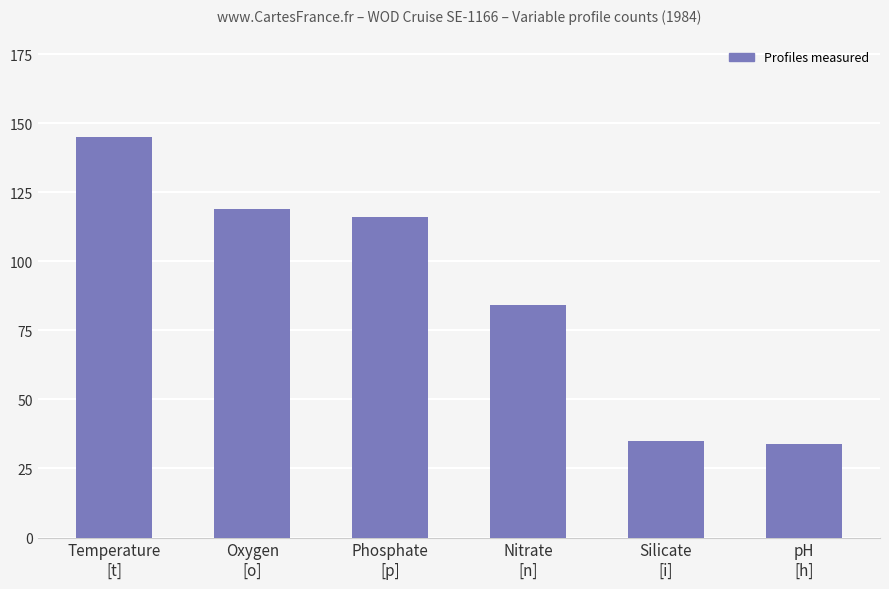

The chart shows a value of 119 at Oxygen
[o]. True or false?

True